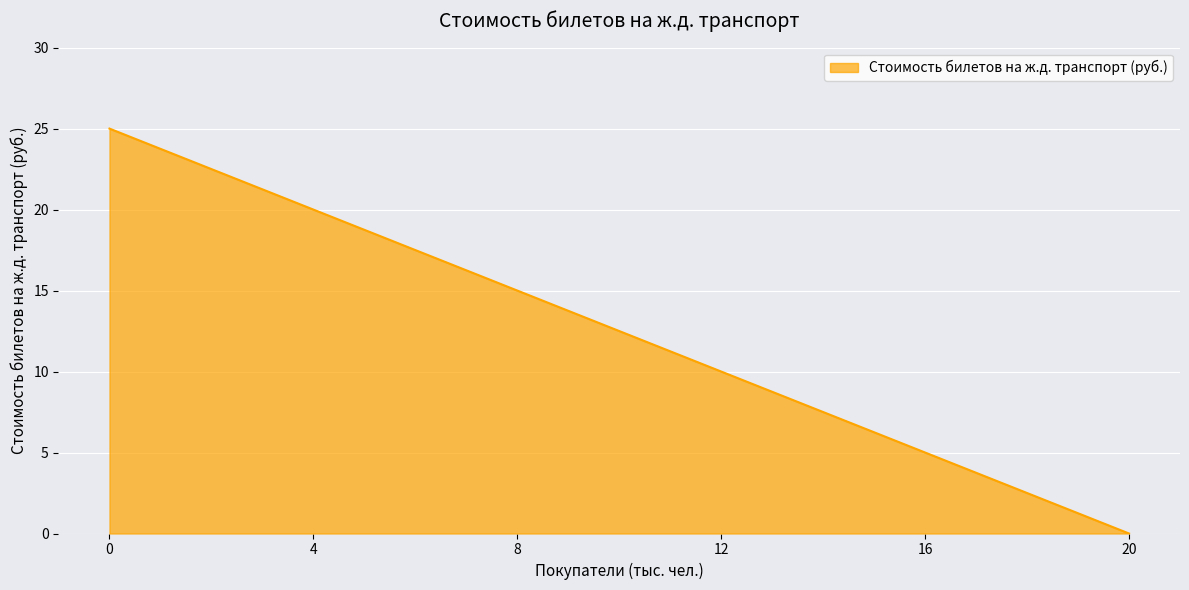

Reading left to right, extract all data points from this chart.

25	20	15	10	5	0